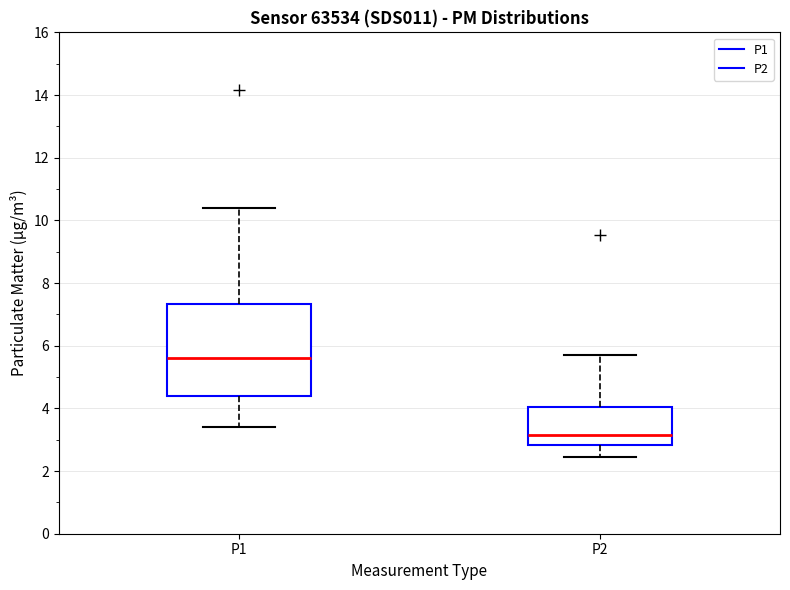

Reading left to right, read every box against the y-axis: the position of its median line, the range the box covers, and the ends of its whiskers. The values are not printed on the chart, so give them approximately, as read against the axis.

P1: median 5.6, box 4.4 to 7.4, whiskers 3.4 to 10.4
P2: median 3.2, box 2.8 to 4.0, whiskers 2.4 to 5.8